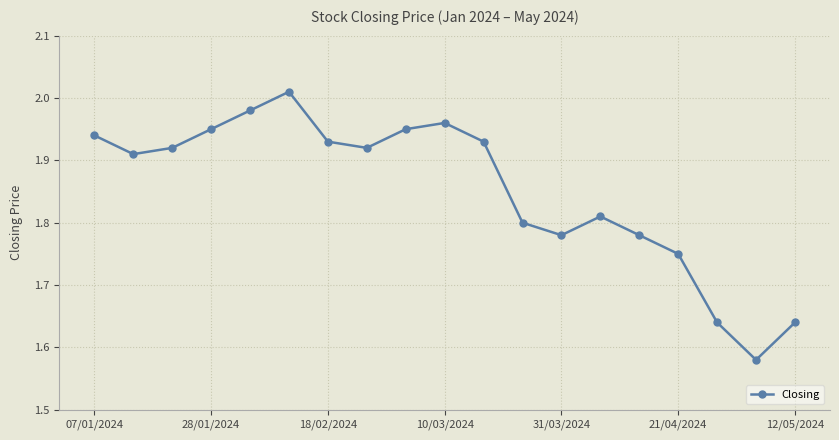

What is the difference between the maximum and minimum values?

0.4